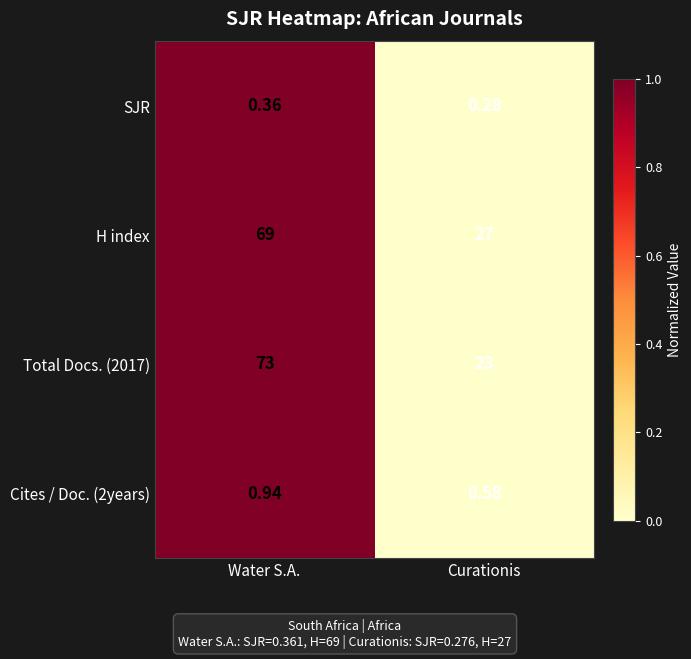

Is the value of H index at Curationis greater than the value of Total Docs. (2017) at Water S.A.?

No